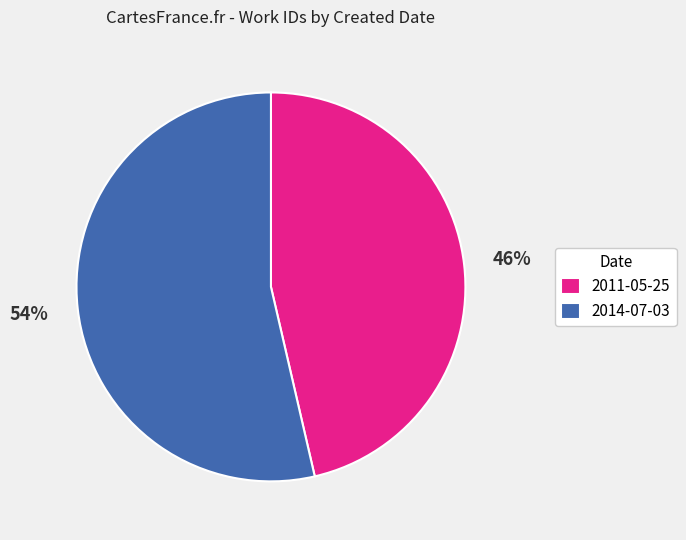

Count the number of slices in the pie.

2